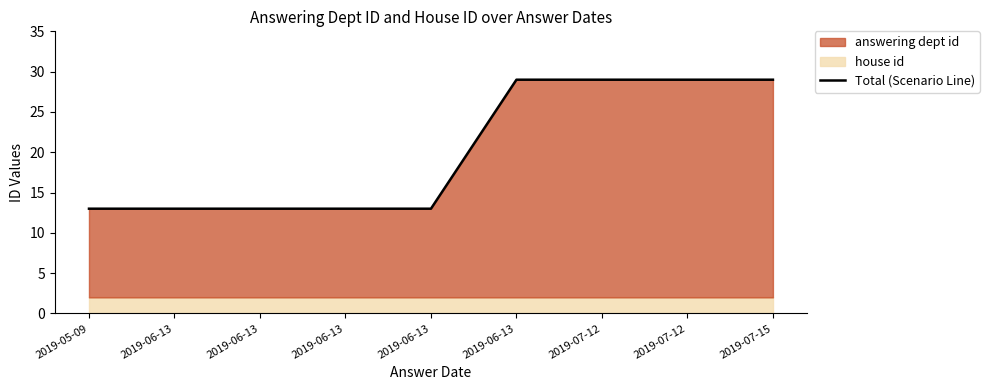

Reading left to right, list all the values displayed in this chart.

2019-05-09=13	2019-06-13=13	2019-06-13=13	2019-06-13=13	2019-06-13=13	2019-06-13=29	2019-07-12=29	2019-07-12=29	2019-07-15=29